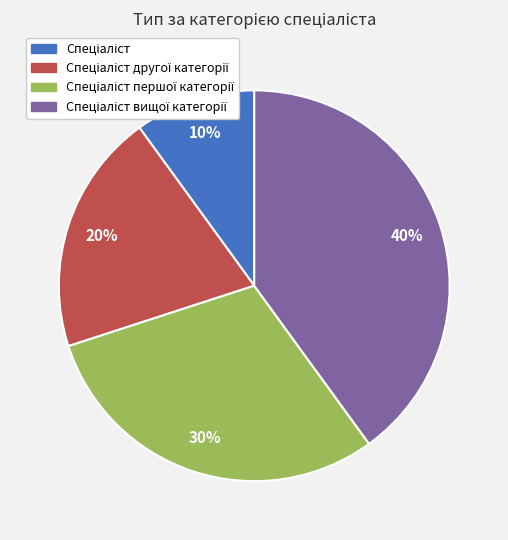

Is there any slice that represents more than half of the pie?

No